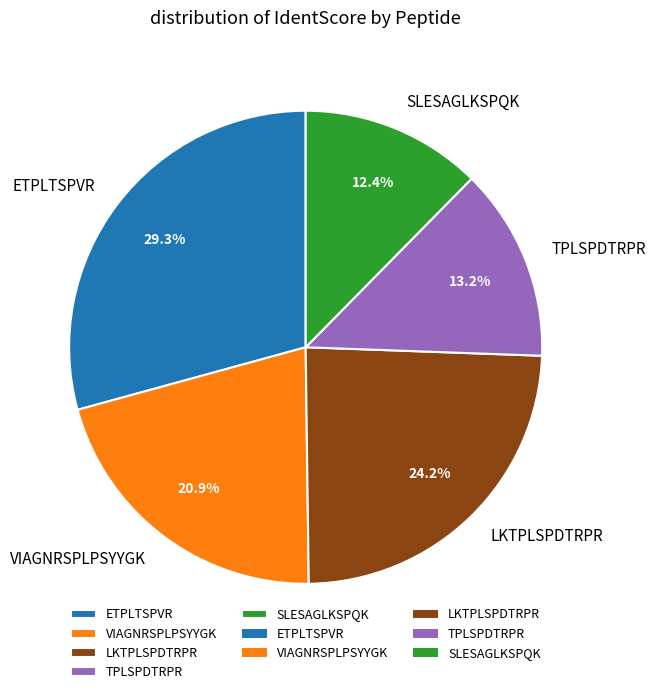

Rank the categories by value from lowest to highest.

SLESAGLKSPQK, TPLSPDTRPR, VIAGNRSPLPSYYGK, LKTPLSPDTRPR, ETPLTSPVR